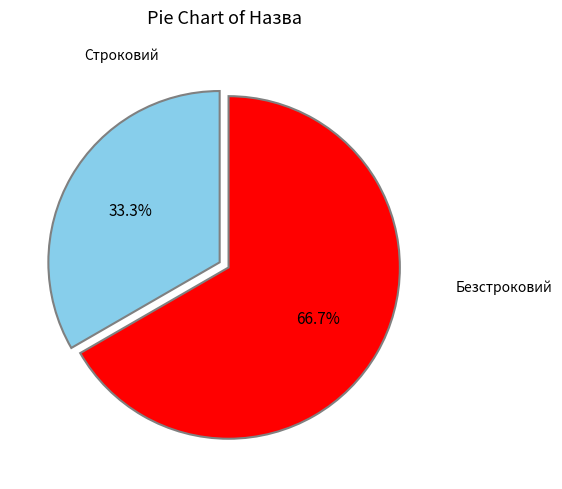

To the nearest percent, what percentage of the pie is Строковий?

33%